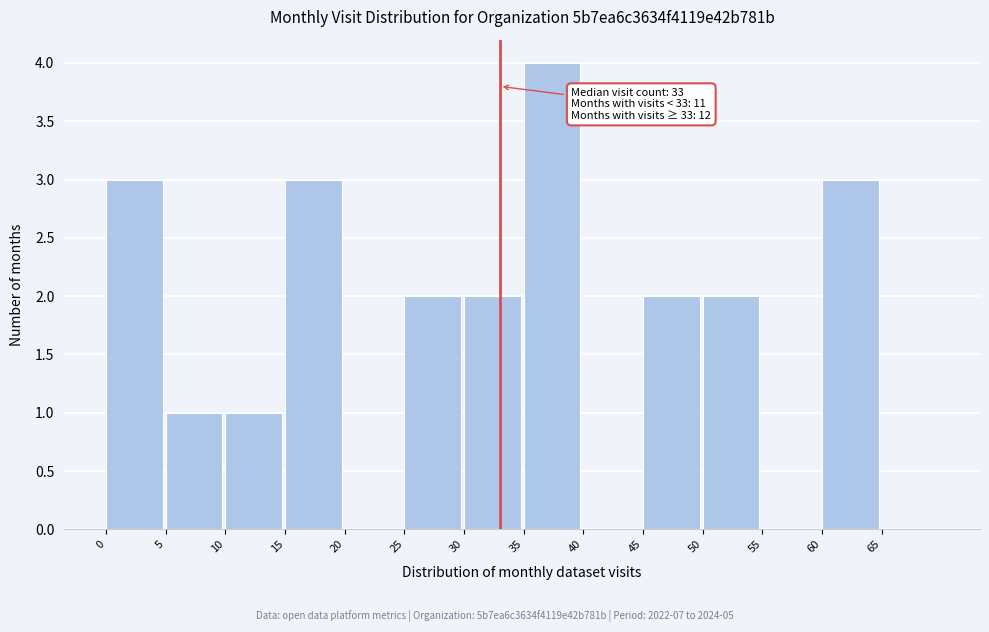

Over which range of the x-axis is the bar tallest?

35 to 40